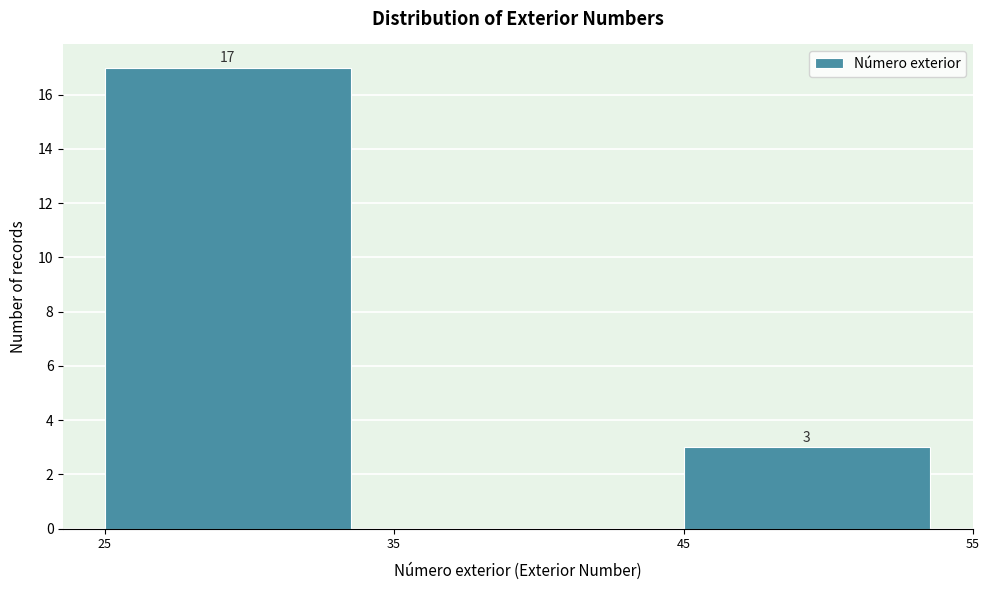

Which range on the x-axis has the tallest bar?

25 to 35